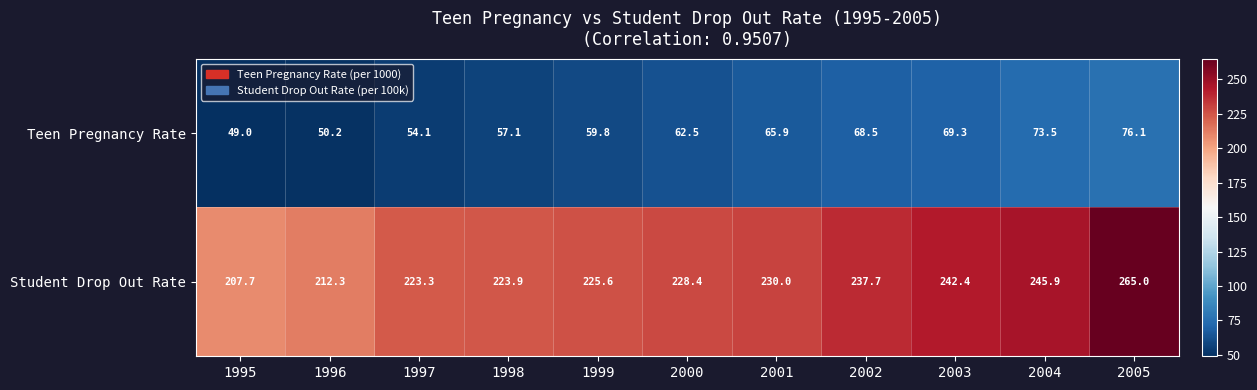

Which series has the largest range (max minus min)?

Student Drop Out Rate